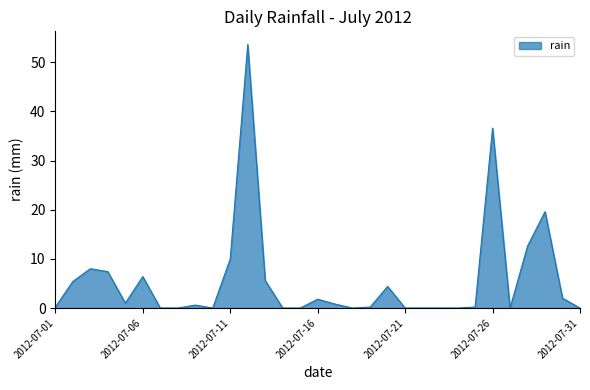

What is the greatest value displayed?

53.6